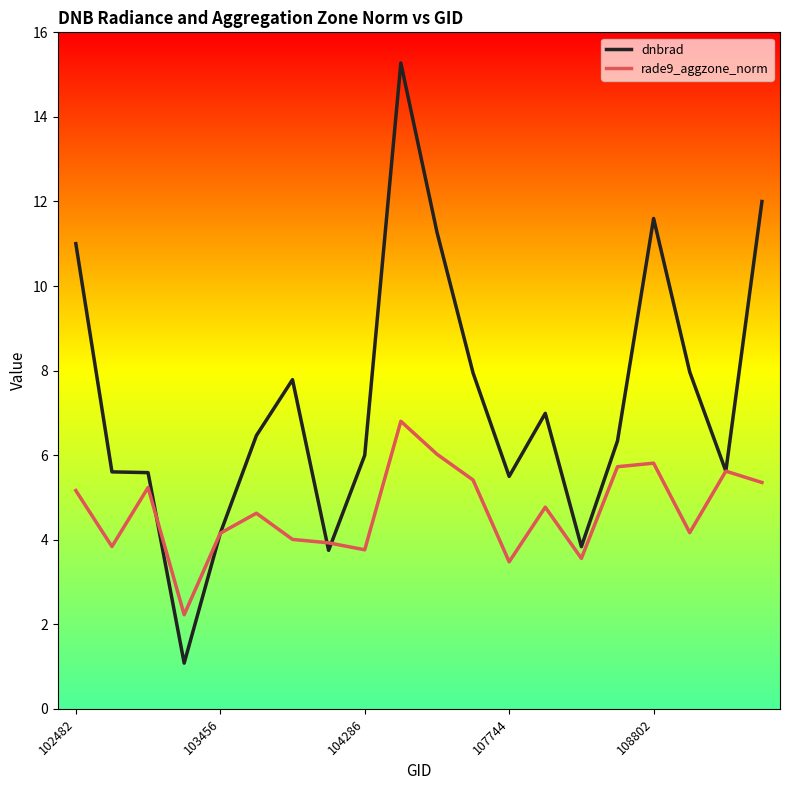

What is the highest value of the rade9_aggzone_norm series?

6.8